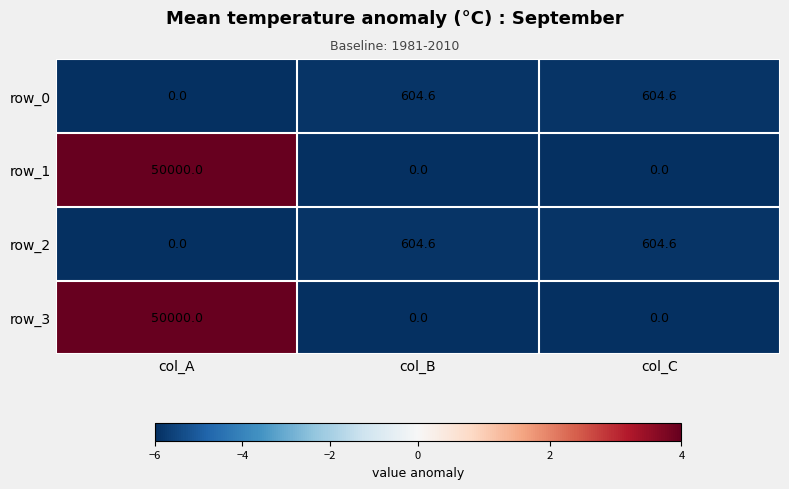

How many positive values does the row_3 series have?

1